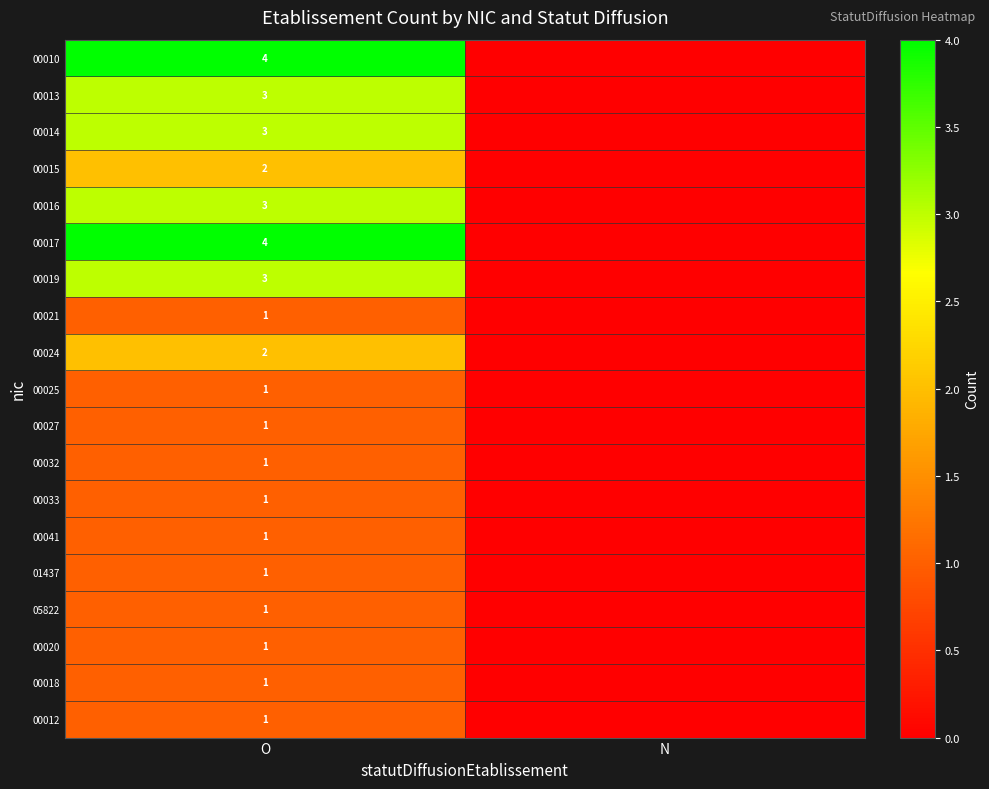

Which category has the lowest value across all series?

N